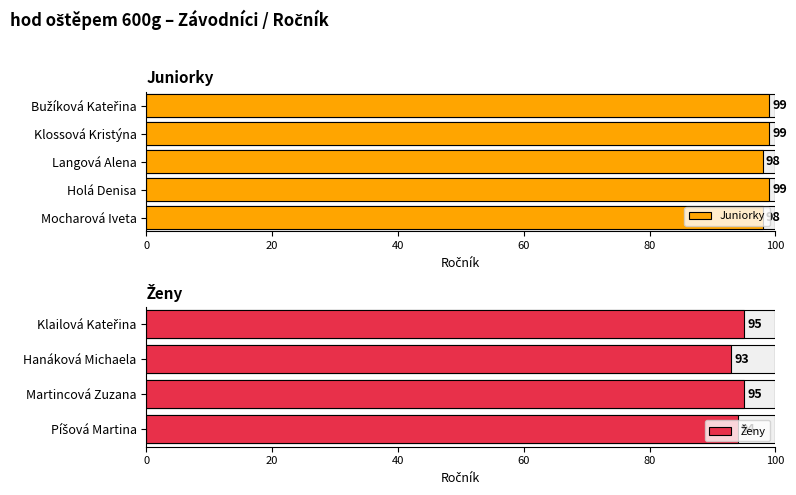

The value at Langová Alena is 62. True or false?

False